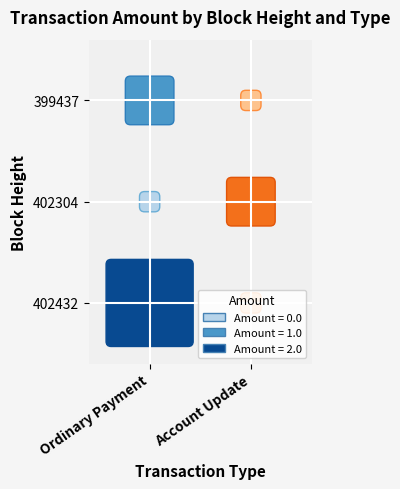

At which category is the sum across all series the highest?

402432